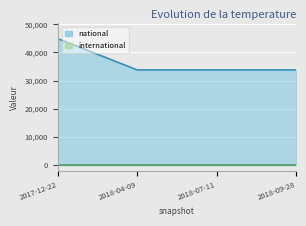

Does the chart display data point markers on the line(s)?

No